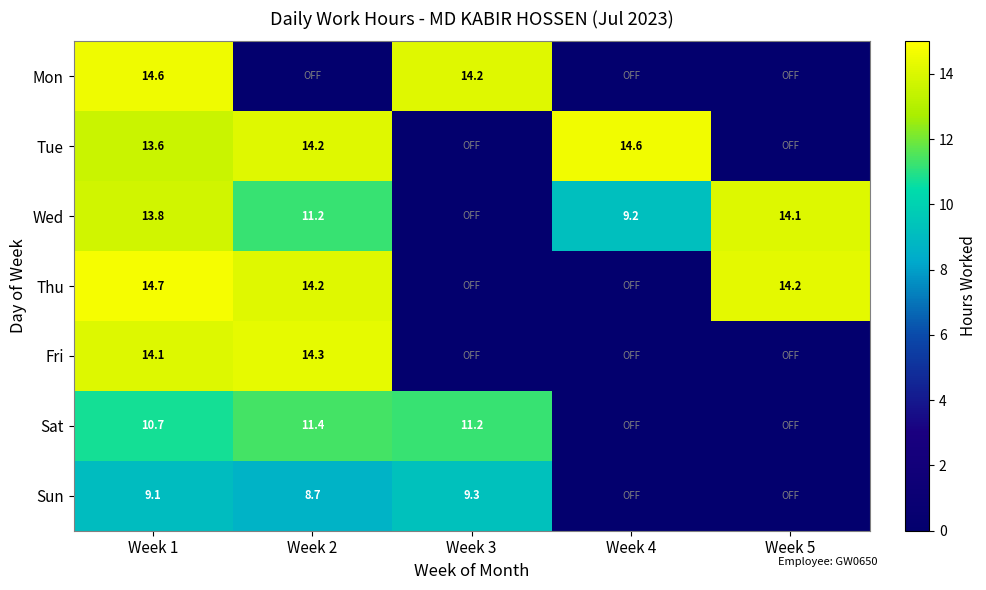

The Wed series shows 13.8 at Week 1. True or false?

True